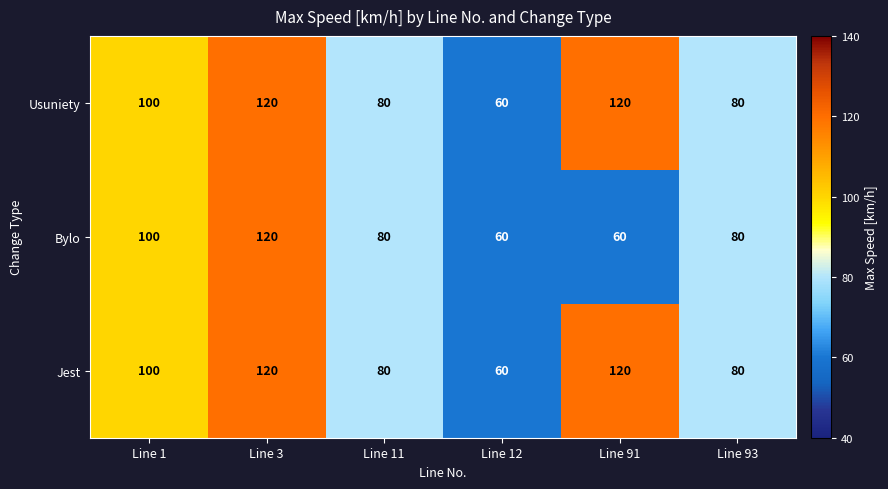

What is the difference between the Jest values at Line 93 and Line 12?

20